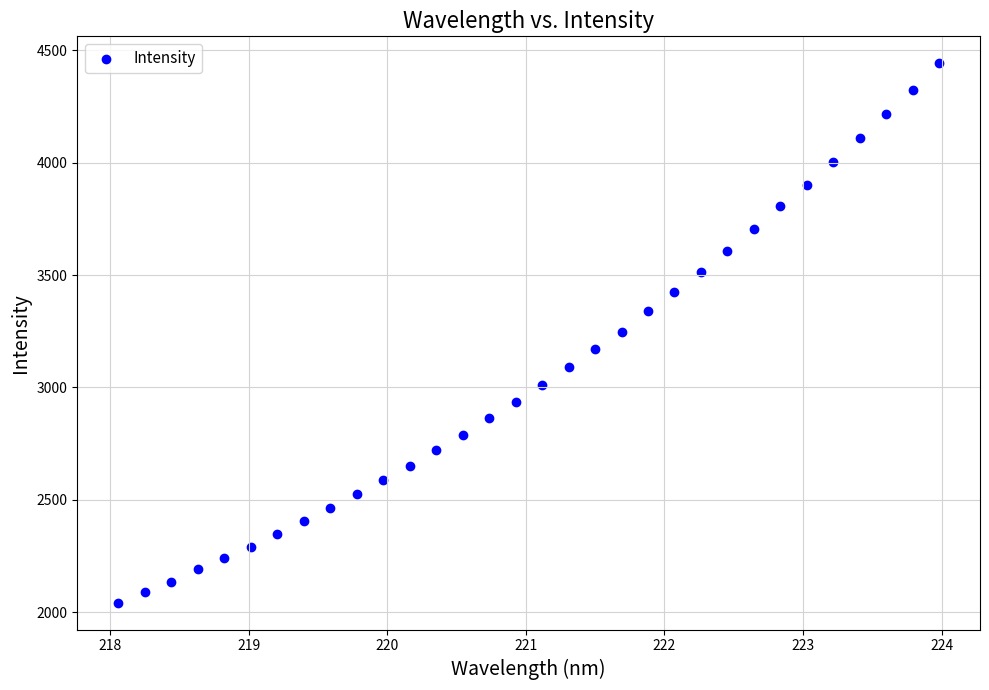

What is the range of X values (max minus min)?

5.9